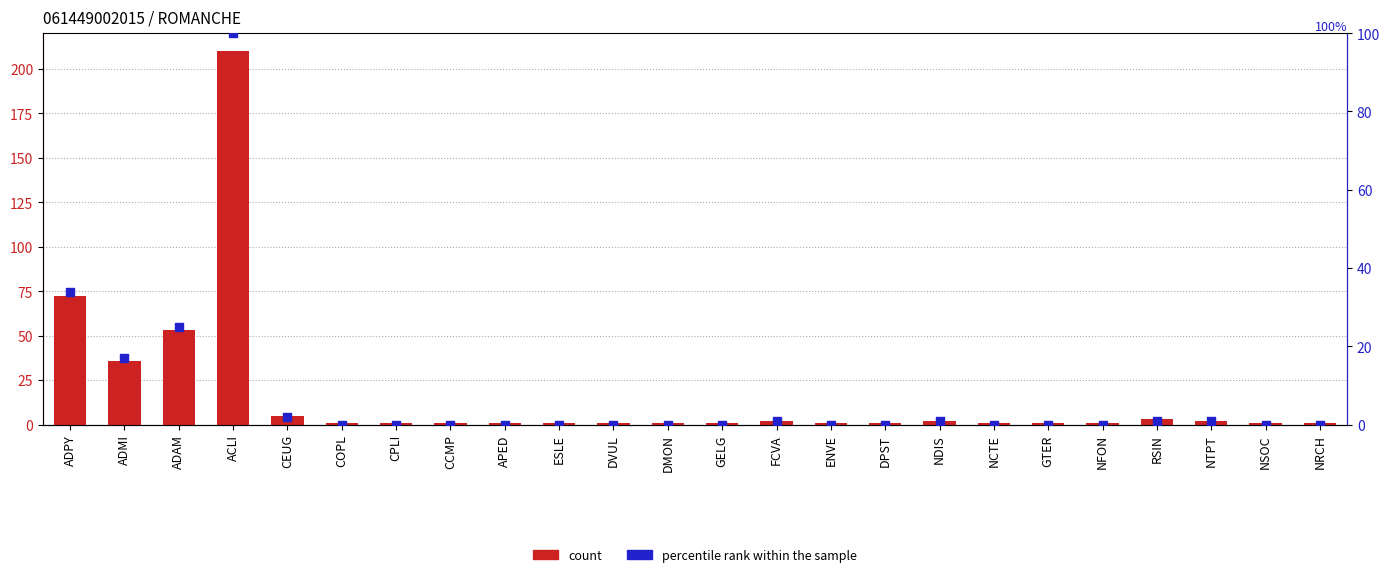

Which series has the widest spread of Y values?

count